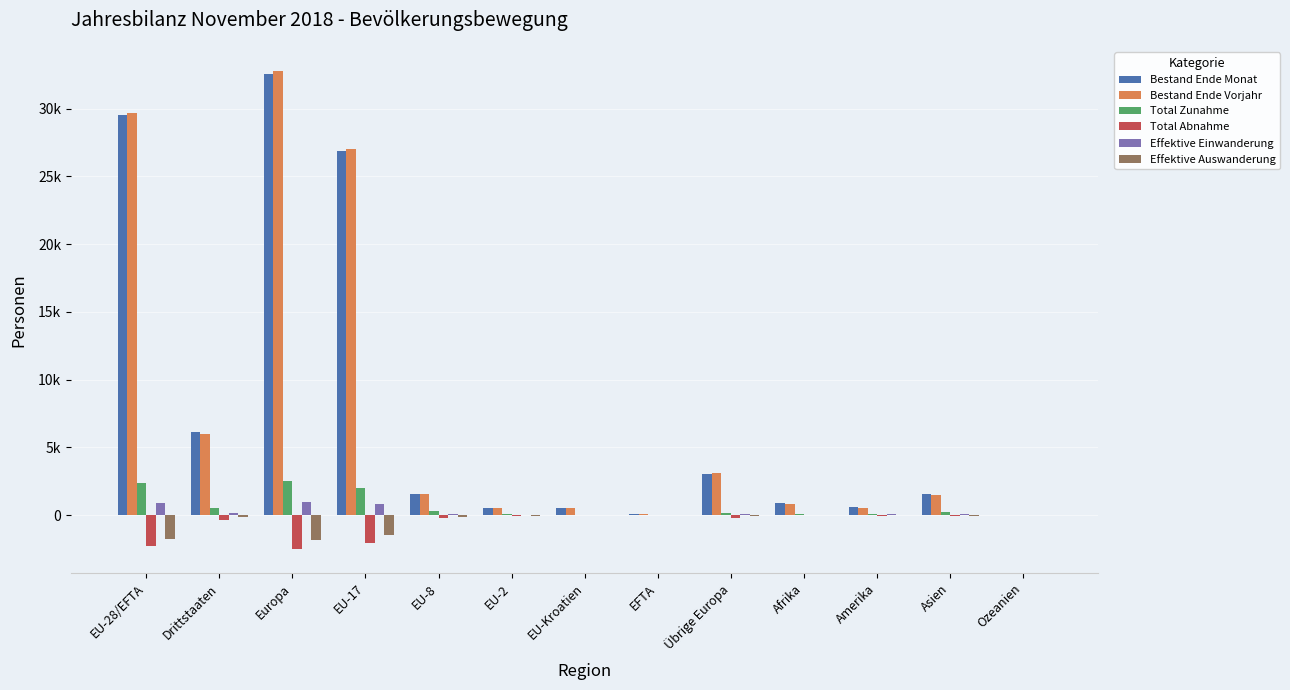

What position from the left is Übrige Europa?

9